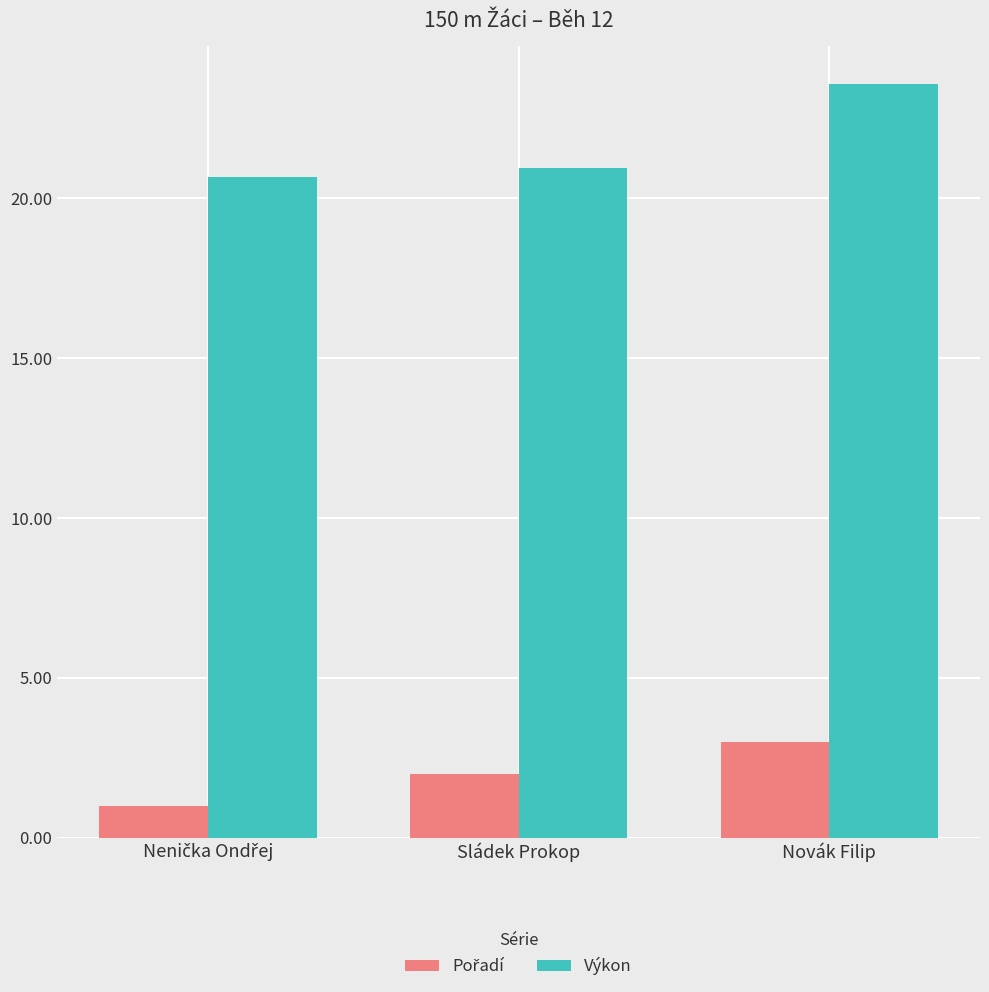

At which category is the sum across all series the highest?

Novák Filip